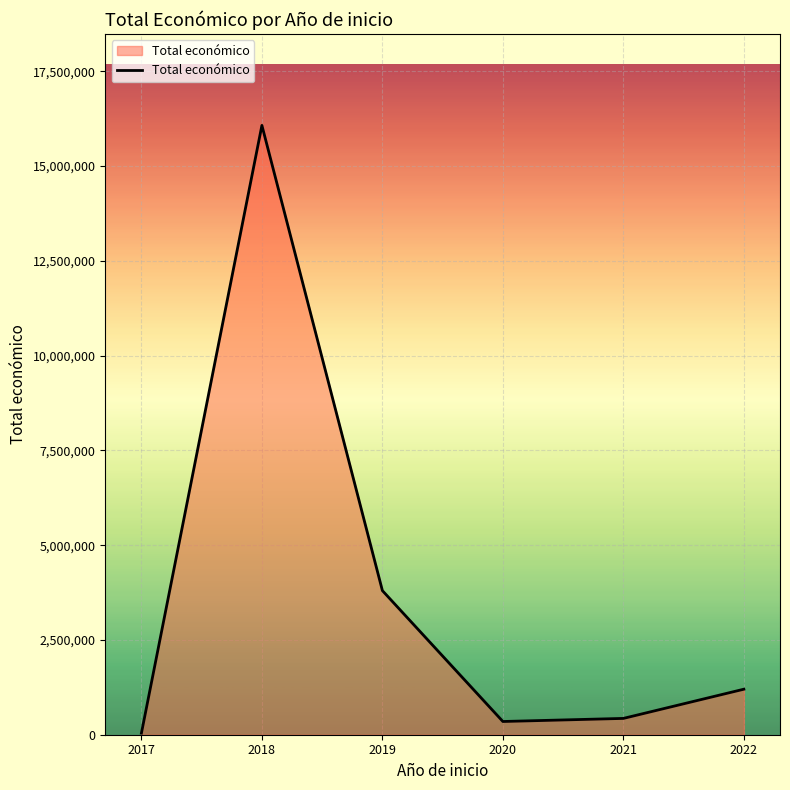

How many interior local valleys (lower than both neighbors) does the data have?

1